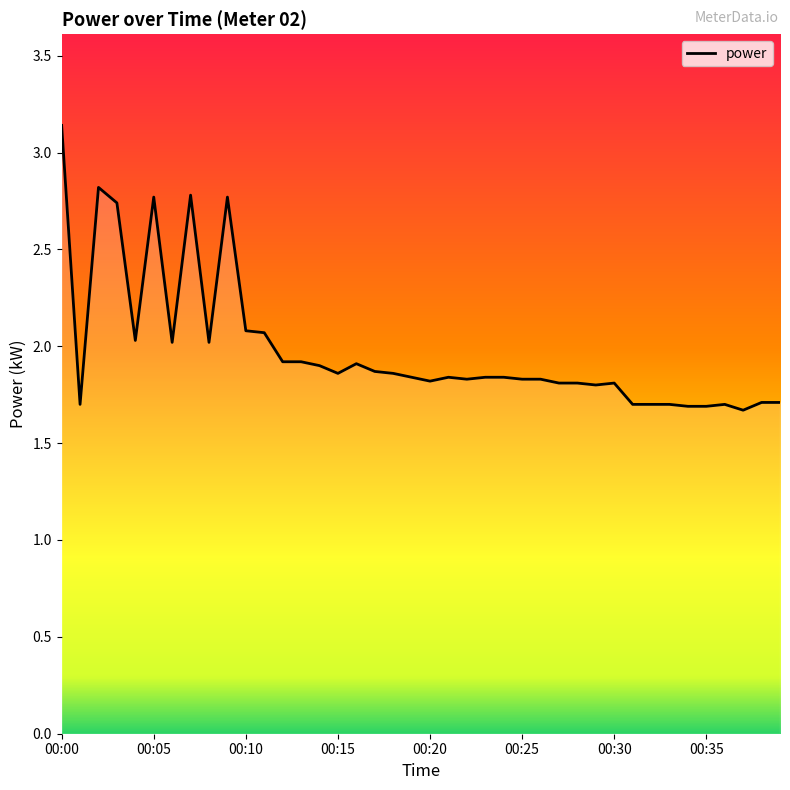

What is the smallest value displayed?

1.7